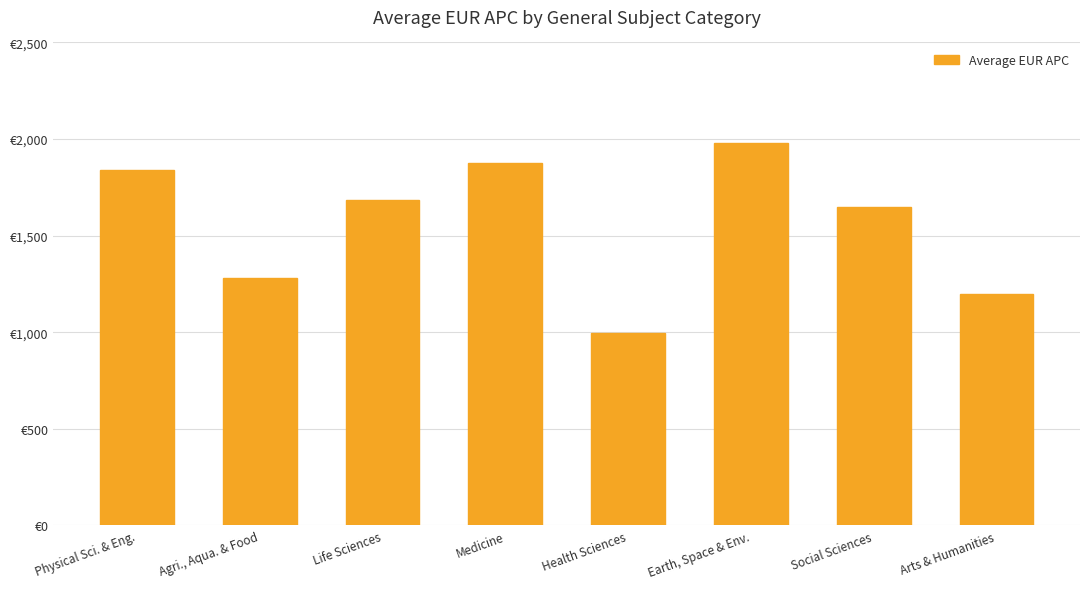

Are the bars horizontal?

No